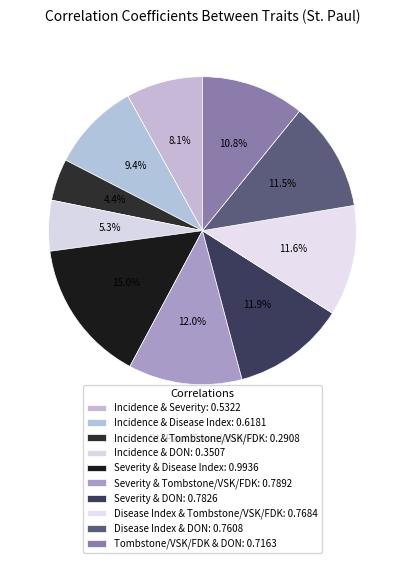

How many segments does this pie chart have?

10